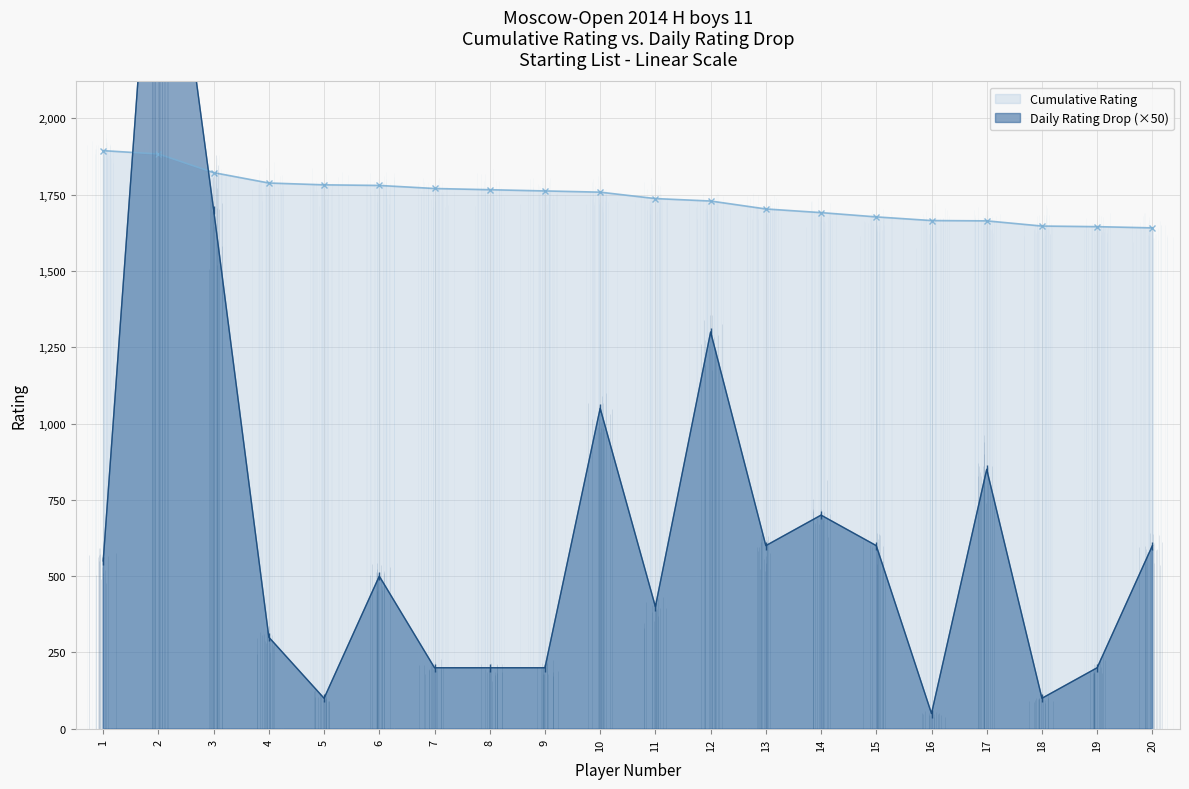

Rank the series by their maximum value, from lowest to highest.

Cumulative Rating, Daily Rating Drop